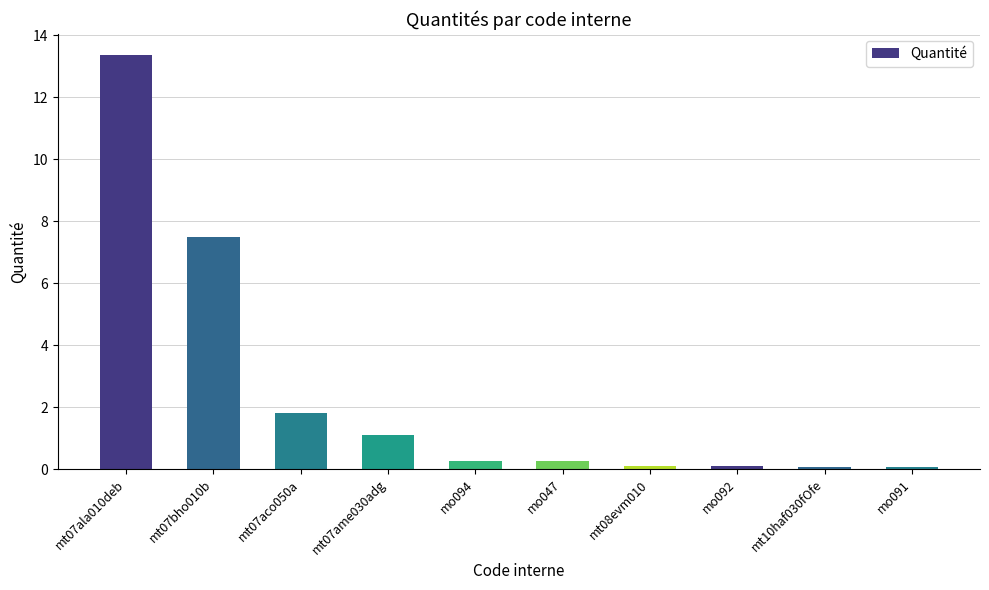

Reading left to right, list all the values displayed in this chart.

mt07ala010deb=13.4	mt07bho010b=7.5	mt07aco050a=1.8	mt07ame030adg=1.1	mo094=0.3	mo047=0.3	mt08evm010=0.1	mo092=0.1	mt10haf030fOfe=0.1	mo091=0.1